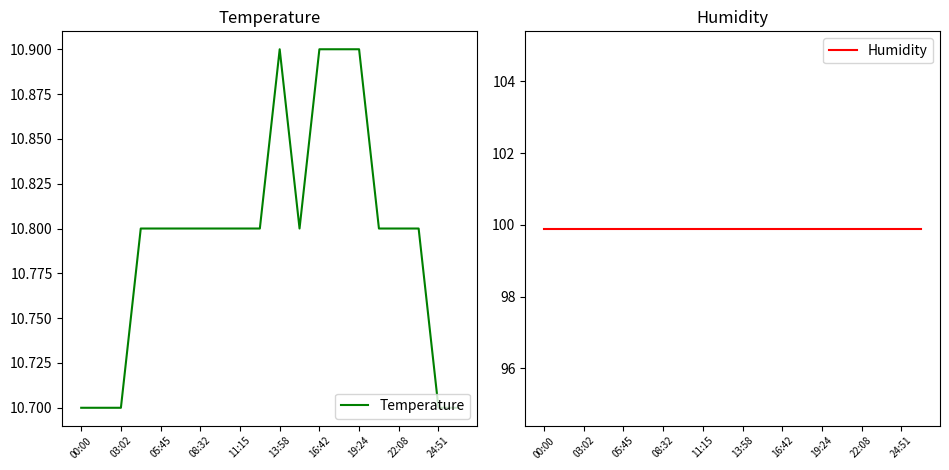

List the series in order of their peak value, highest first.

Humidity, Temperature